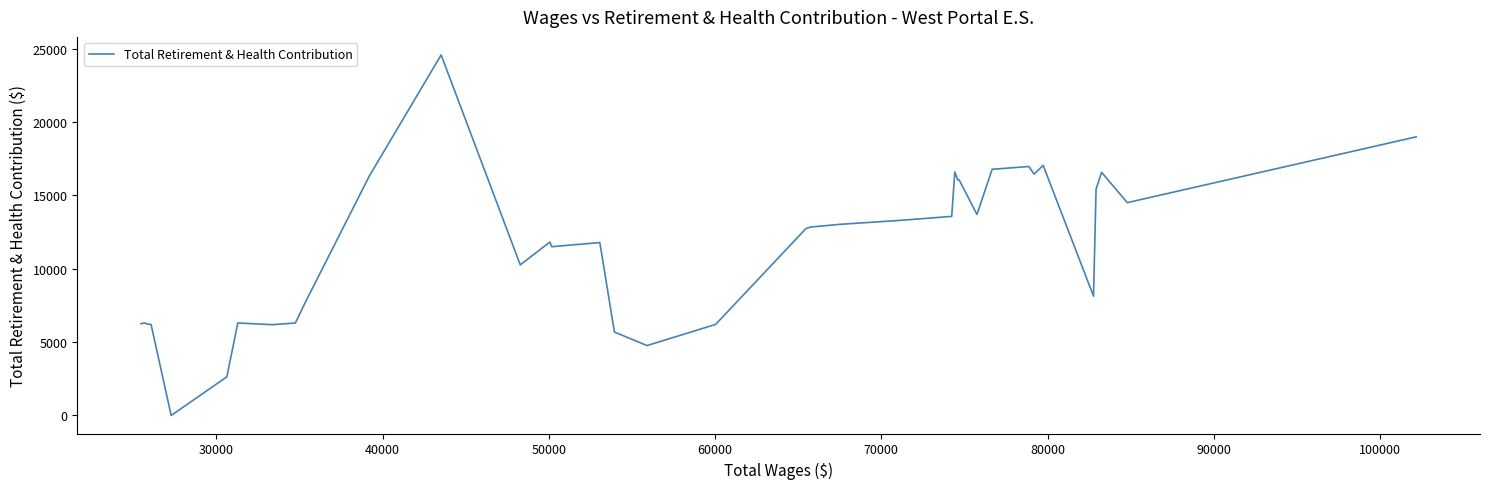

What is the greatest value displayed?

24580